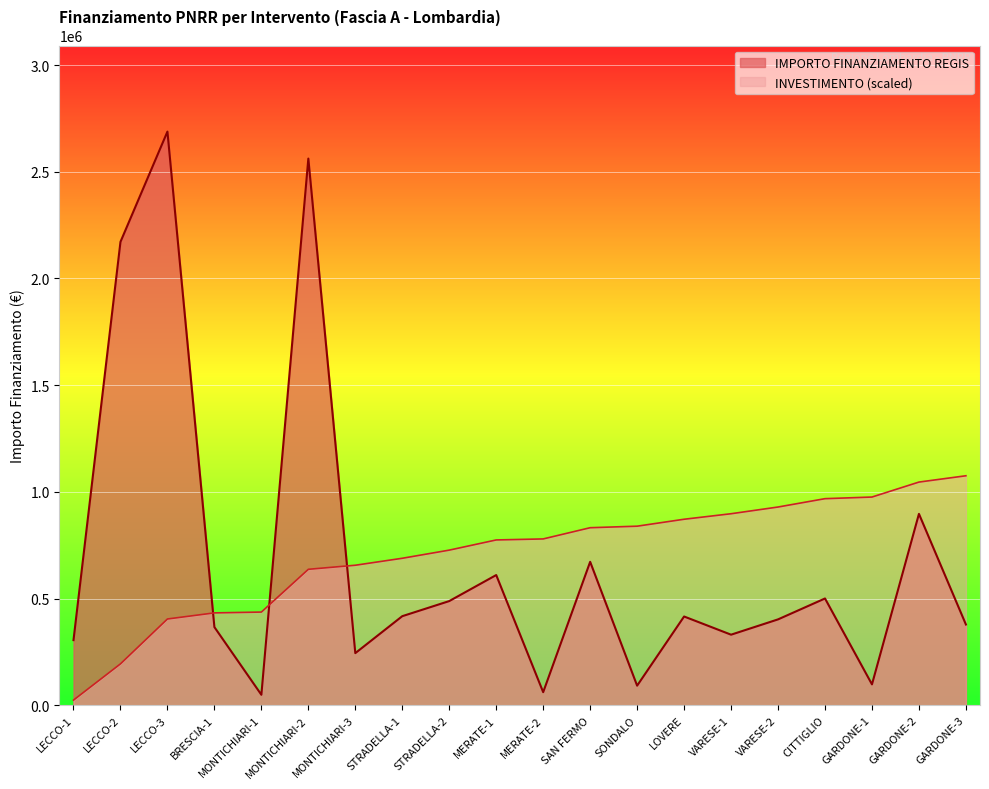

What is the change in value from LOVERE to GARDONE-3?

-37528.5